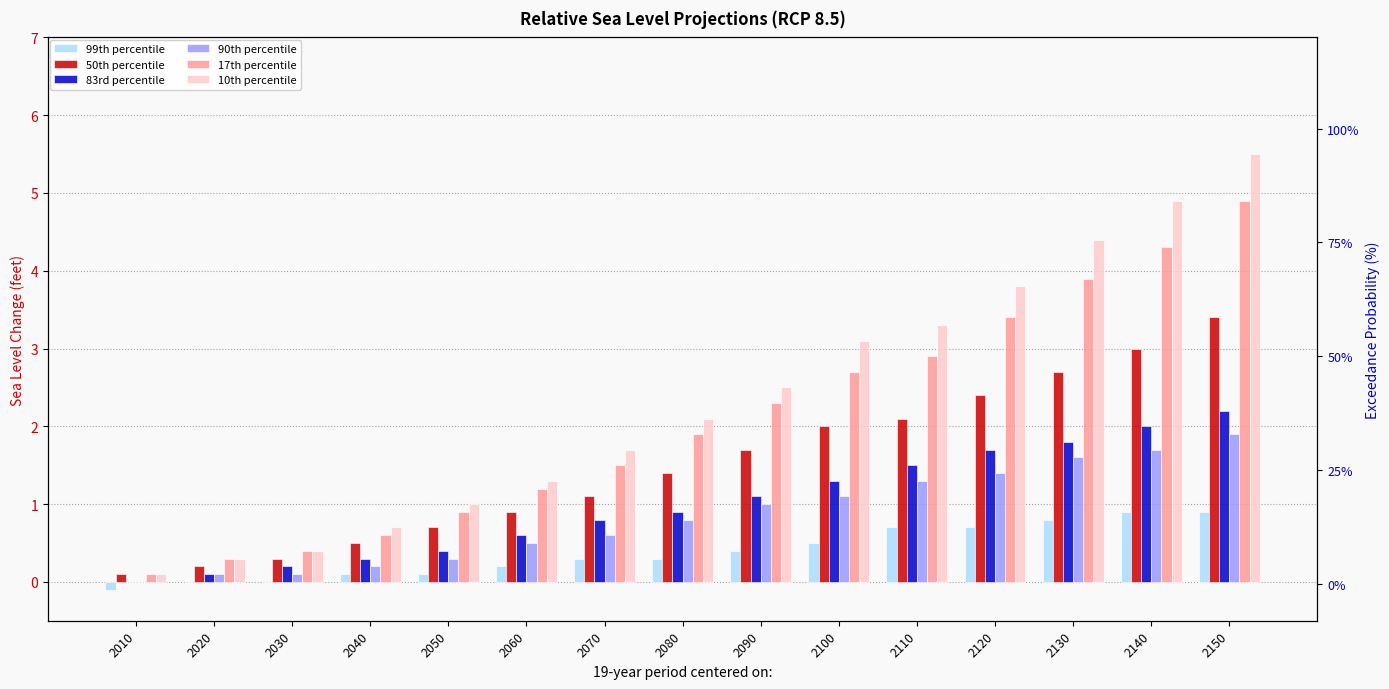

How many data points does each series have?

15